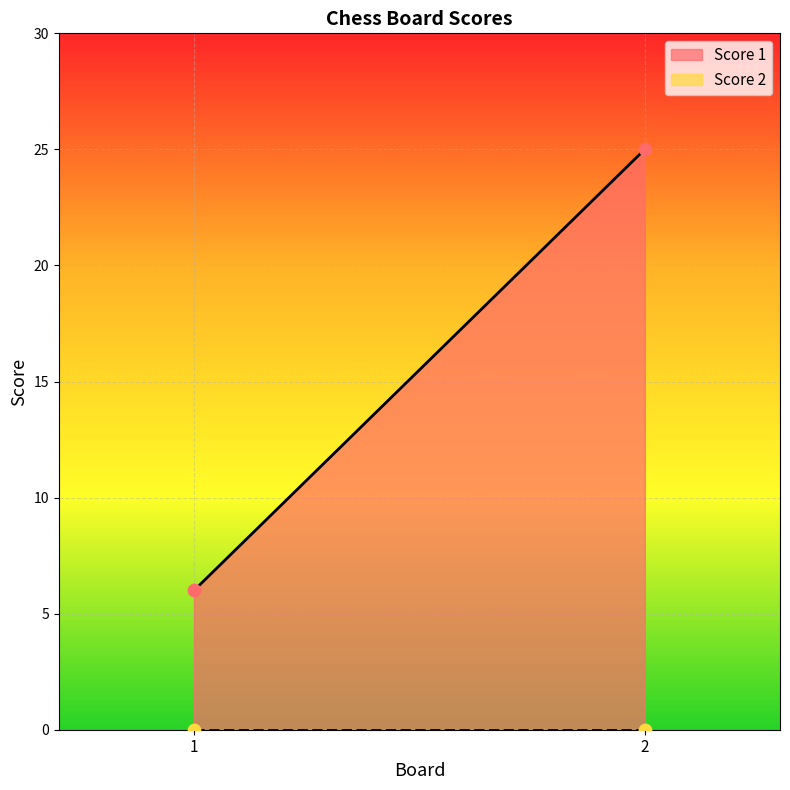

At which category is the sum across all series the highest?

2